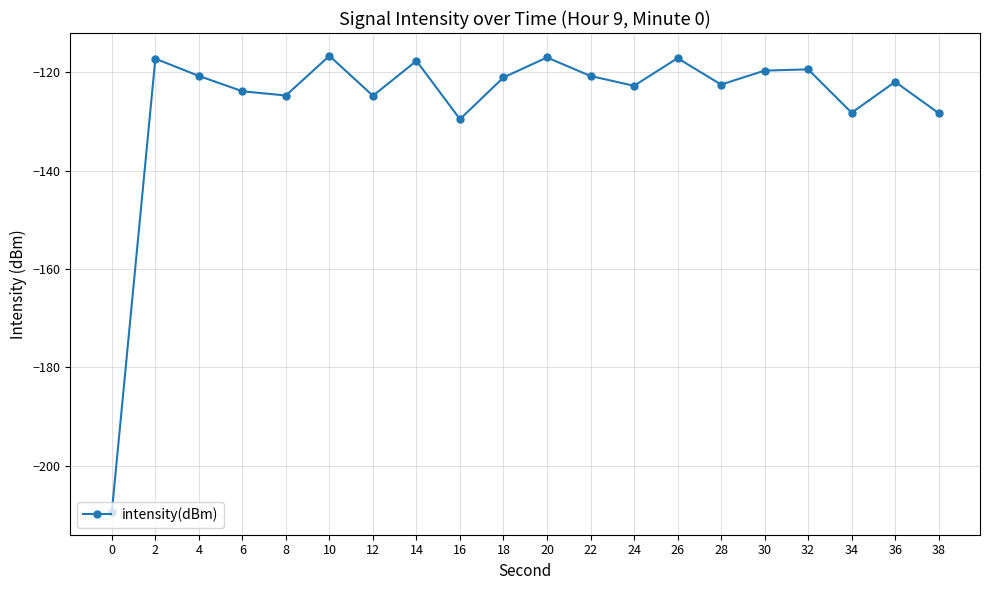

At which label is the value closest to -163?

16